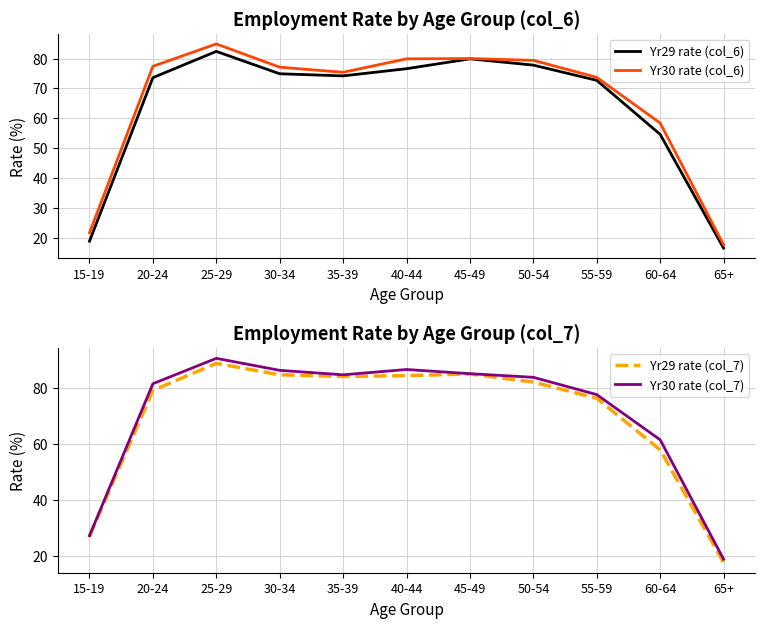

Where is Yr29 rate (col_6) nearest to the value 49?

60-64